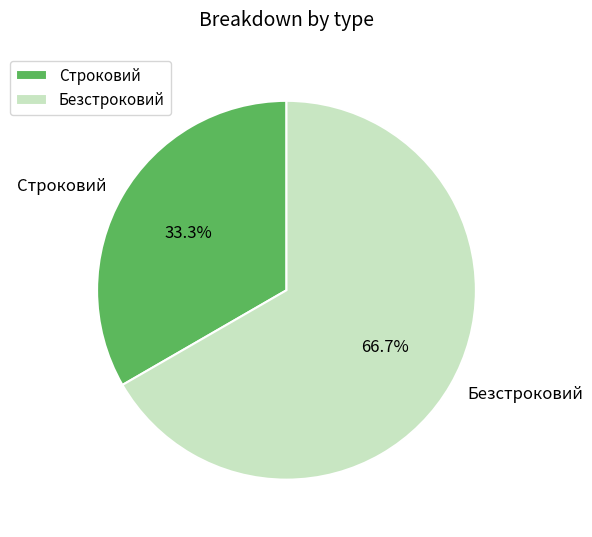

Combined, do Строковий and Безстроковий account for over 50%?

Yes